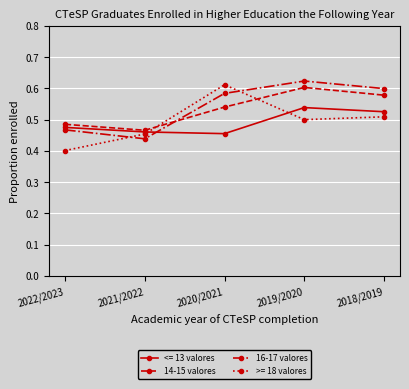

What is the label of the 1st point from the right?

2018/2019